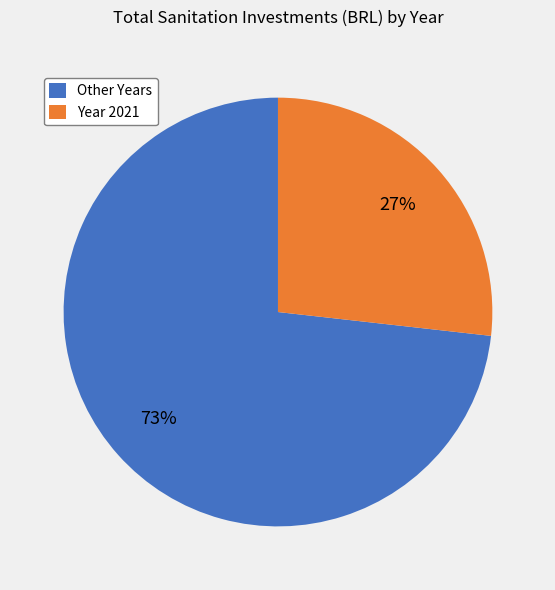

What percentage is the Year 2021 slice, to the nearest percent?

27%